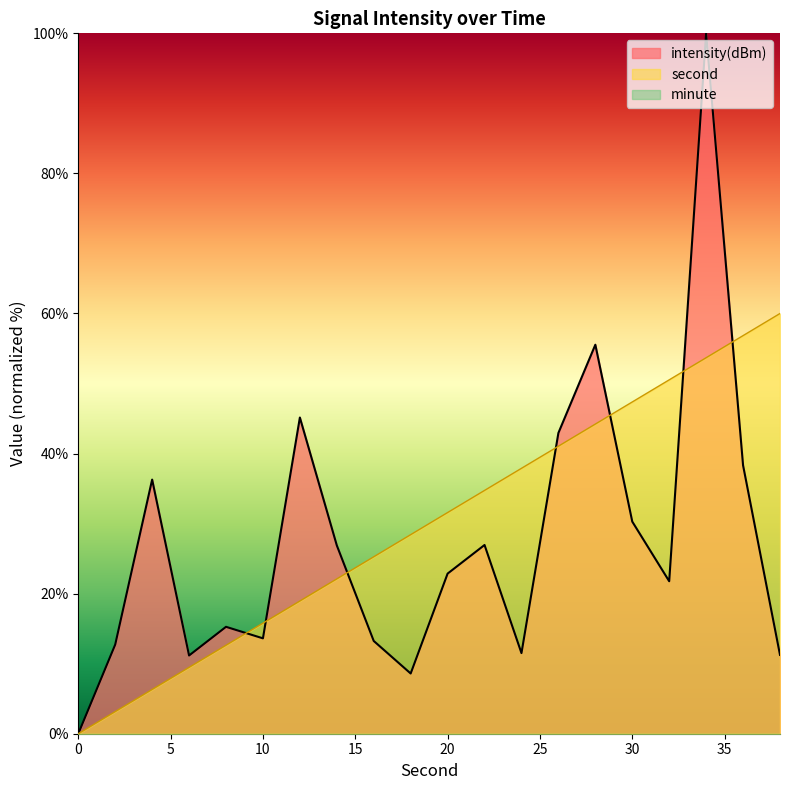

What is the average value of the intensity(dBm) series?

27.2